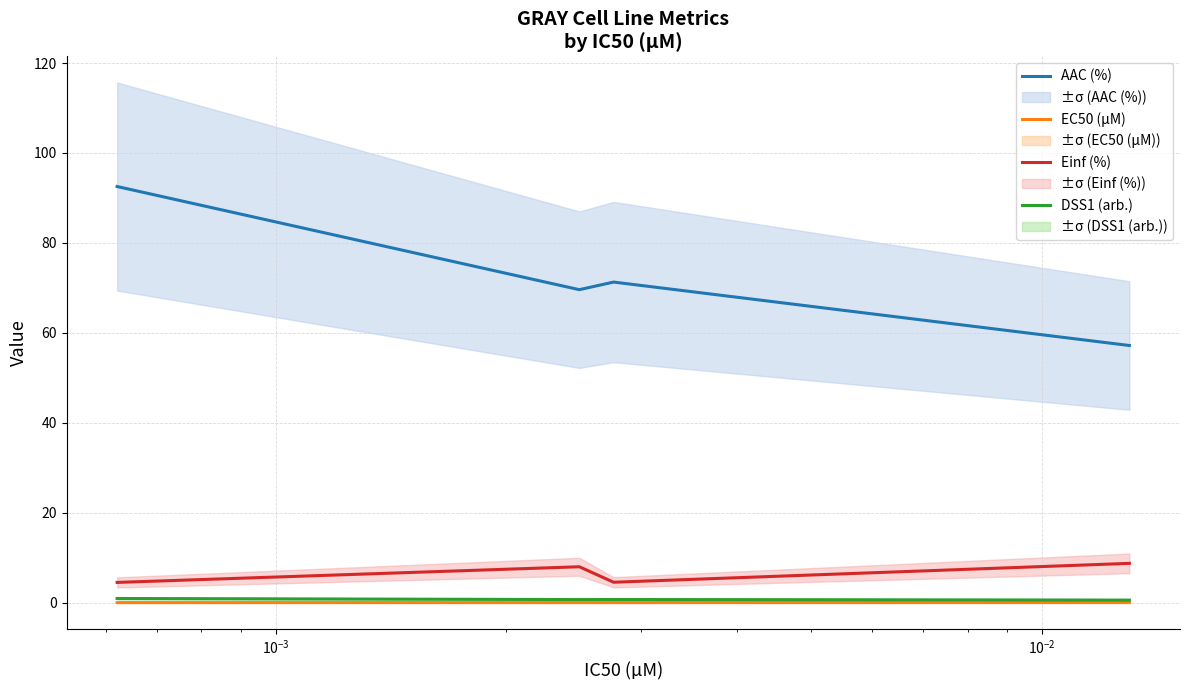

True or false: EC50 (µM) has more than 2 points higher than both neighbors.

False